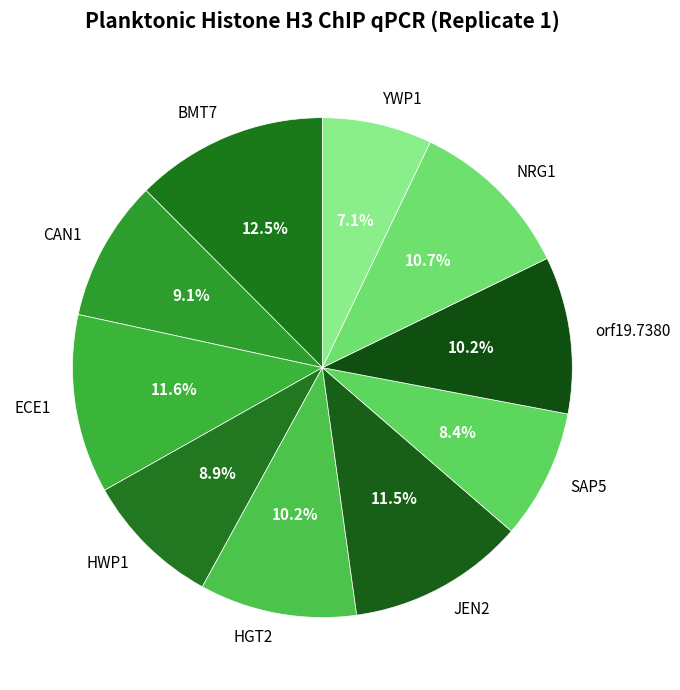

Is it true that YWP1 is 1% of the pie?

False